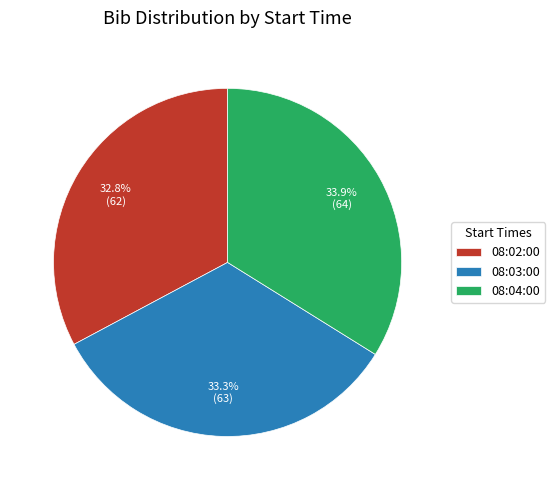

Which slice is the smallest?

08:02:00